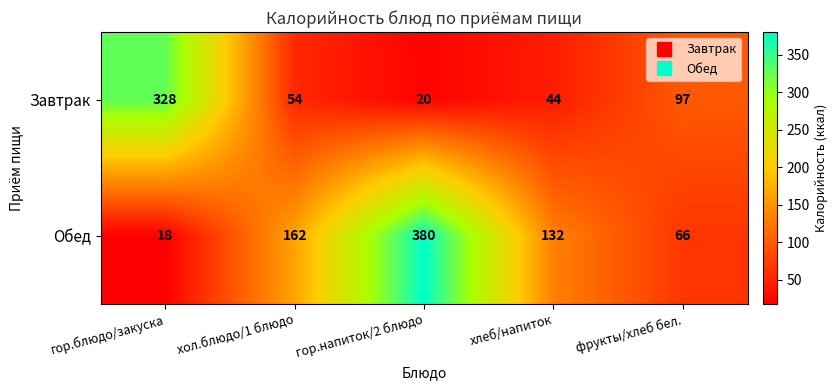

True or false: Обед has a value of 18 at гор.блюдо/закуска.

True